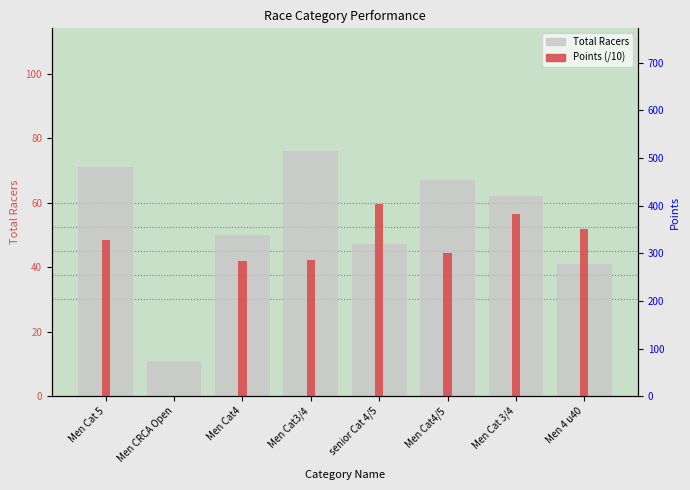

What are all the series names shown in the legend?

Total Racers, Points (/10)